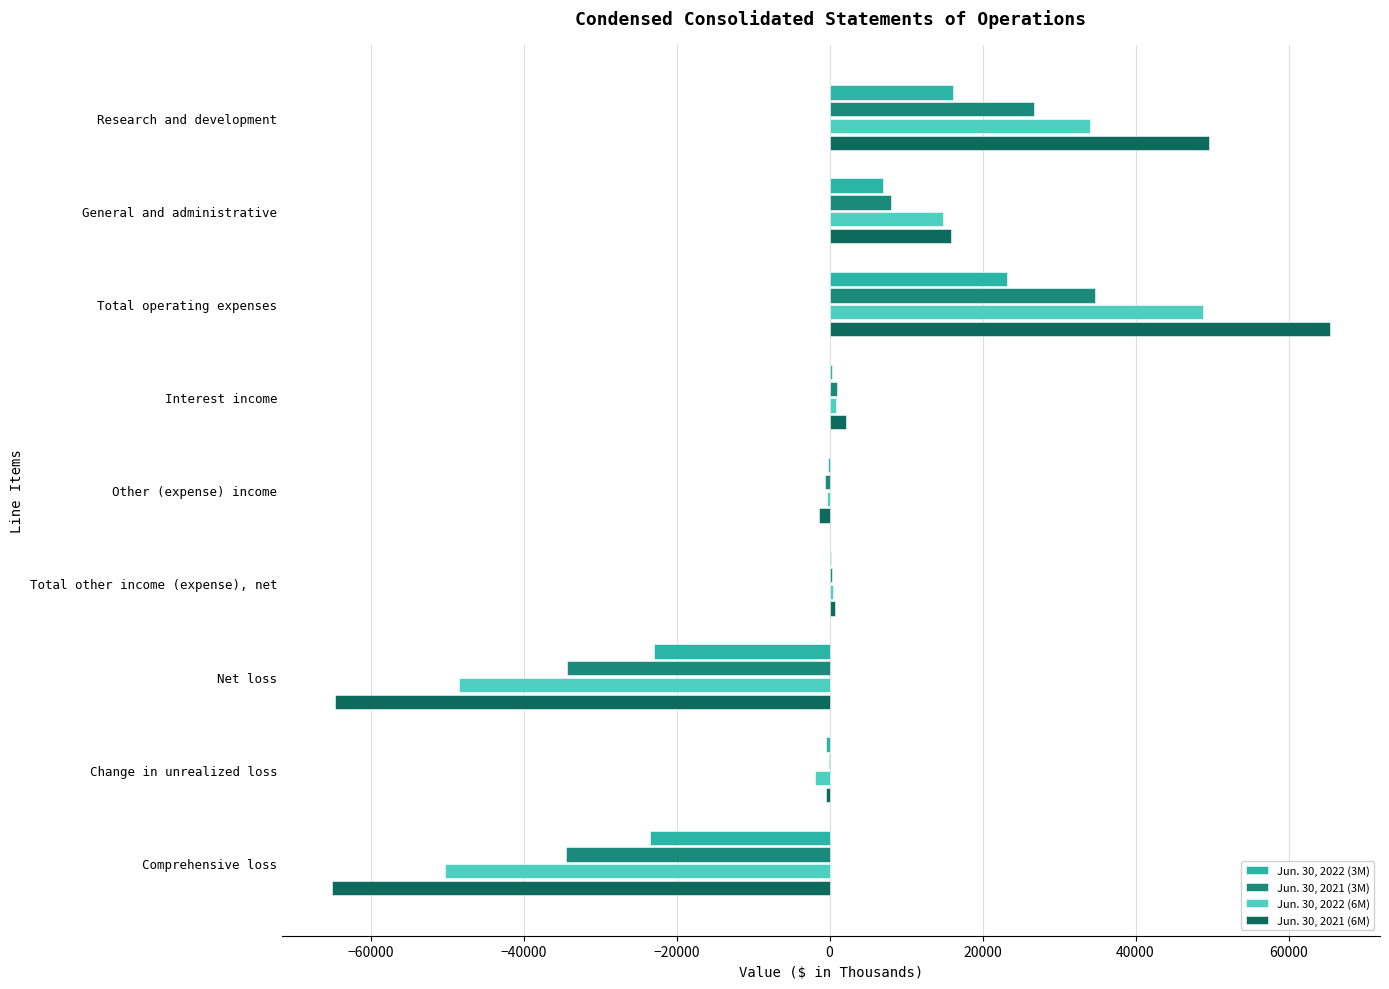

The Jun. 30, 2022 (6M) series shows 33981 at Research and development. True or false?

True